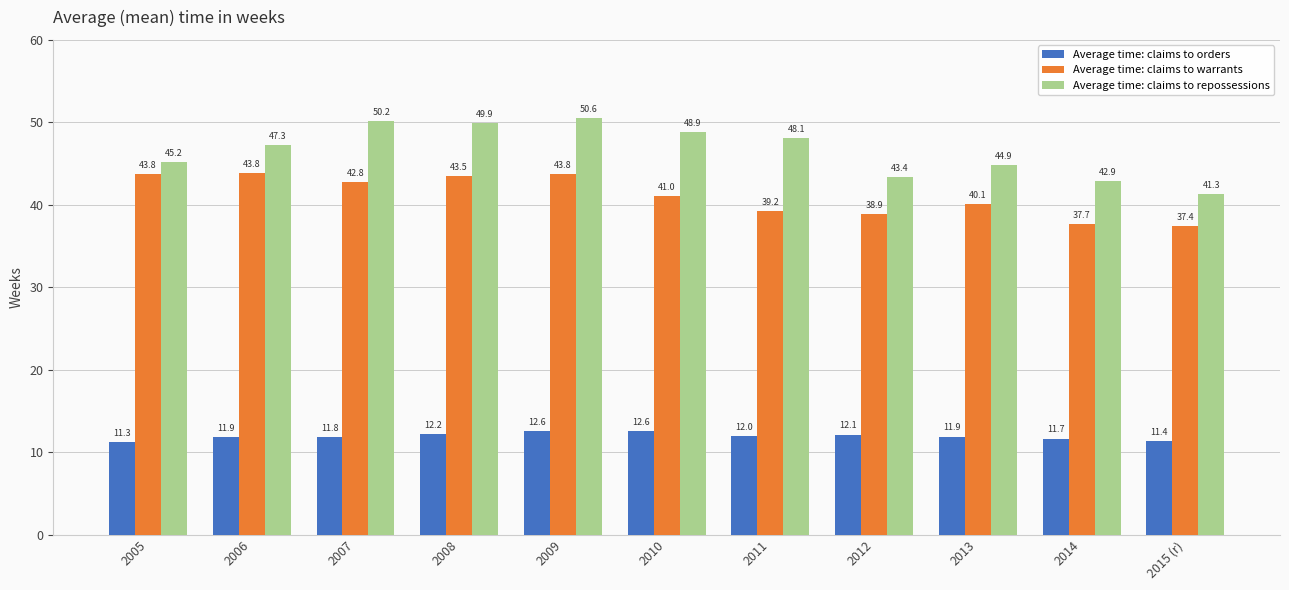

The value of Average time: claims to repossessions at 2011 is 64.4. True or false?

False